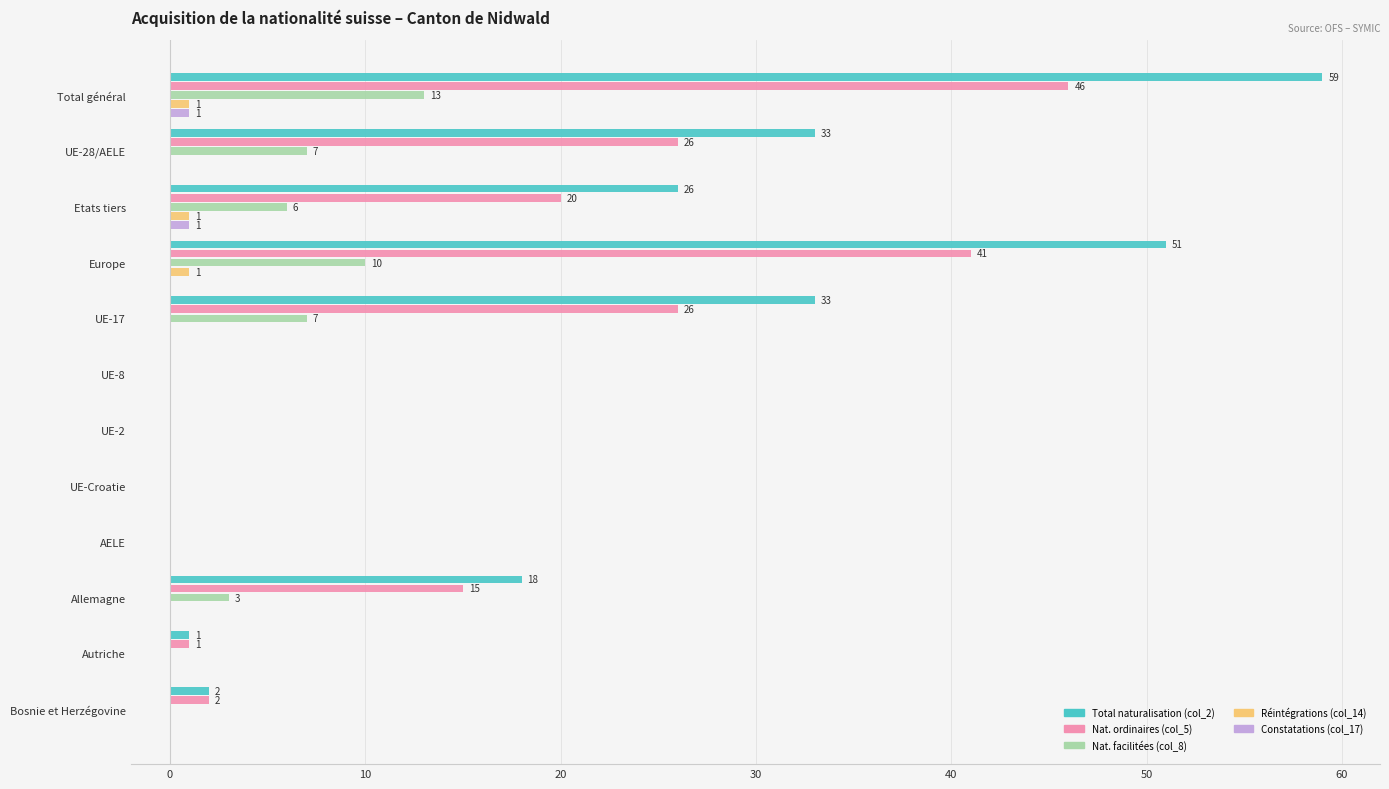

Is it true that Nat. ordinaires (col_5) equals 0 at AELE?

True